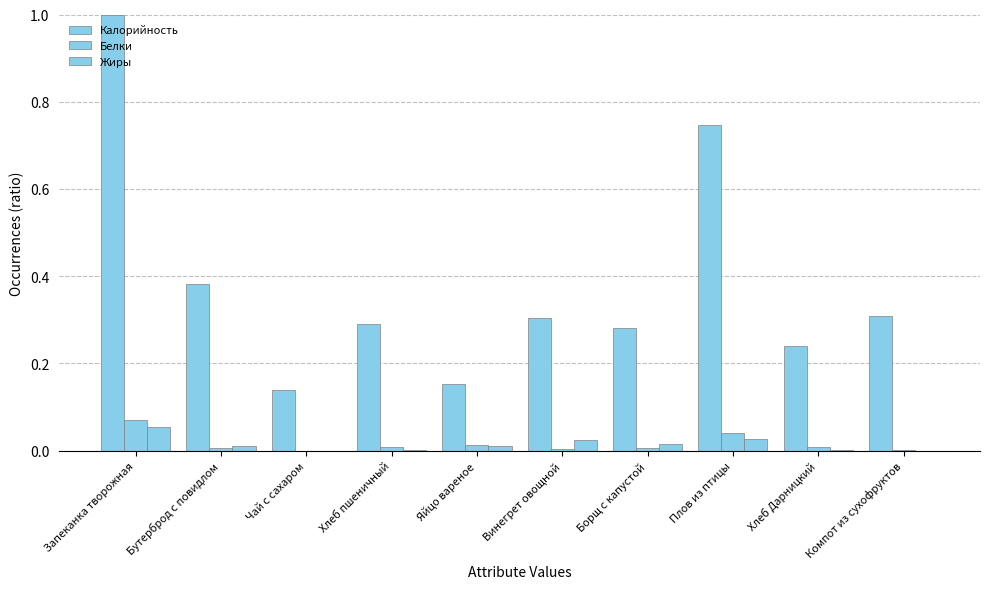

At which label is Белки closest to 0?

Чай с сахаром